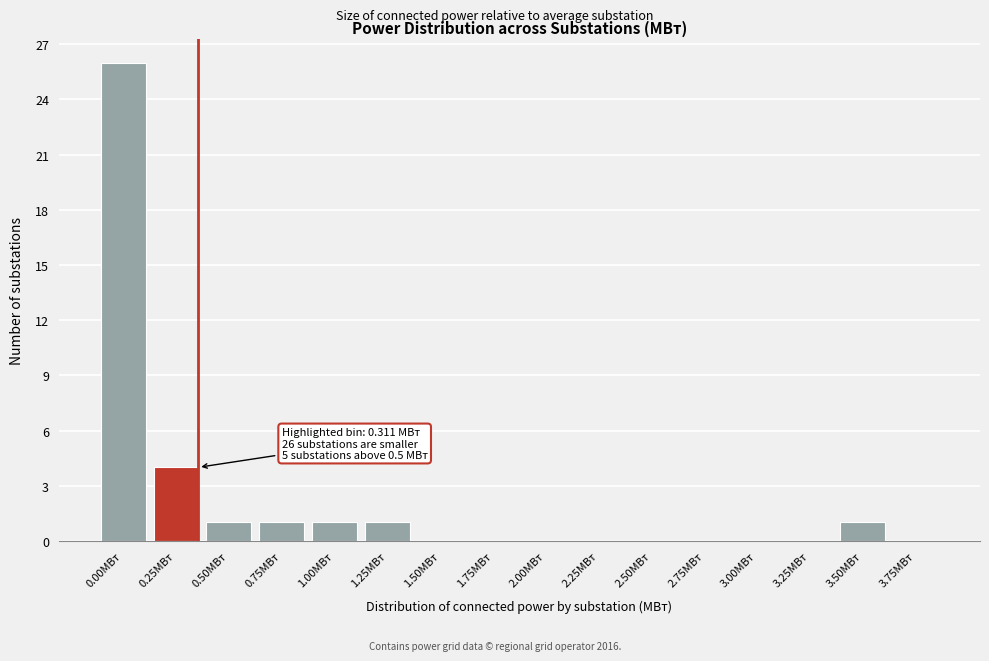

Reading left to right, transcribe all the data shown in this chart.

0.00МВт=26	0.25МВт=4	0.50МВт=1	0.75МВт=1	1.00МВт=1	1.25МВт=1	1.50МВт=0	1.75МВт=0	2.00МВт=0	2.25МВт=0	2.50МВт=0	2.75МВт=0	3.00МВт=0	3.25МВт=0	3.50МВт=1	3.75МВт=0